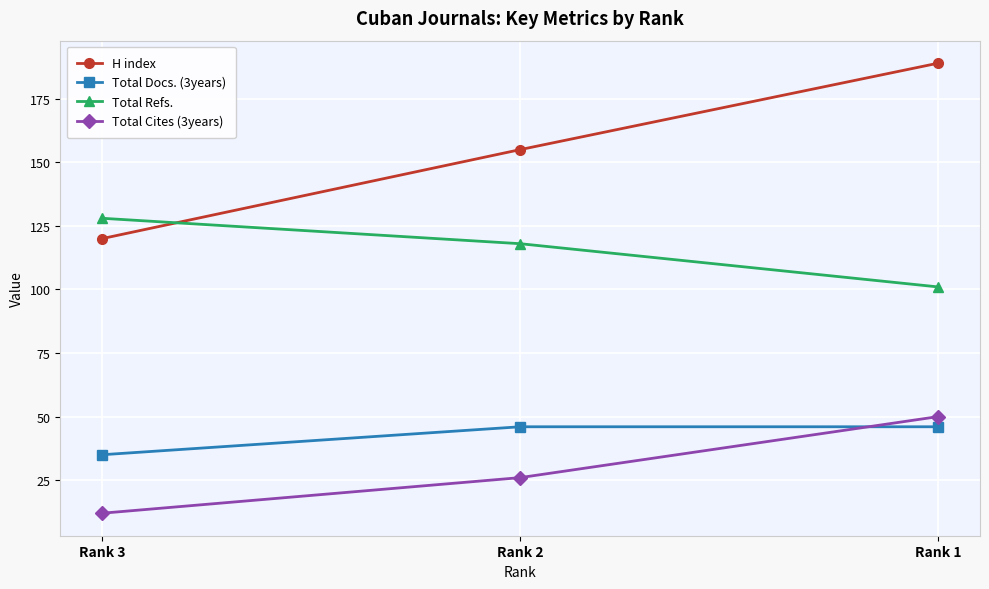

Rank the categories by H index value from lowest to highest.

Rank 3, Rank 2, Rank 1